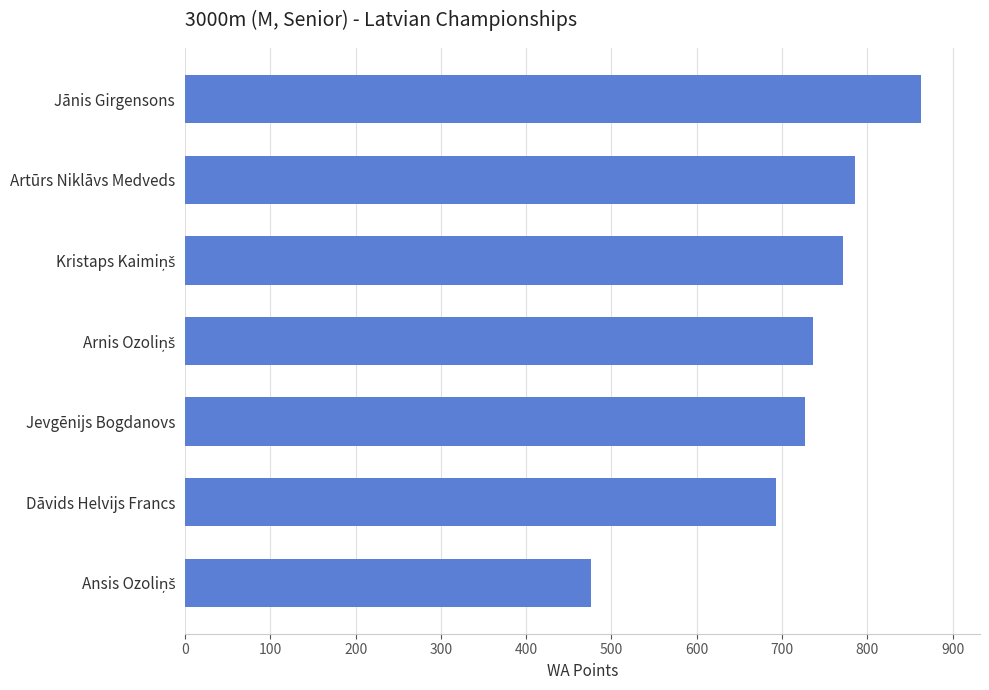

Which category has the highest value across all series?

Jānis Girgensons